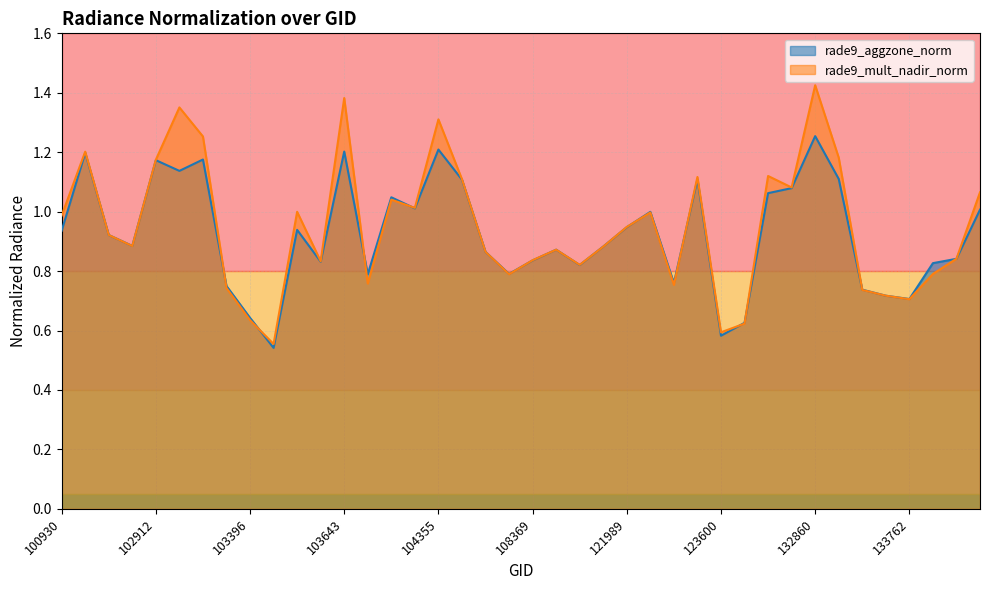

How many lines are shown in the chart?

2